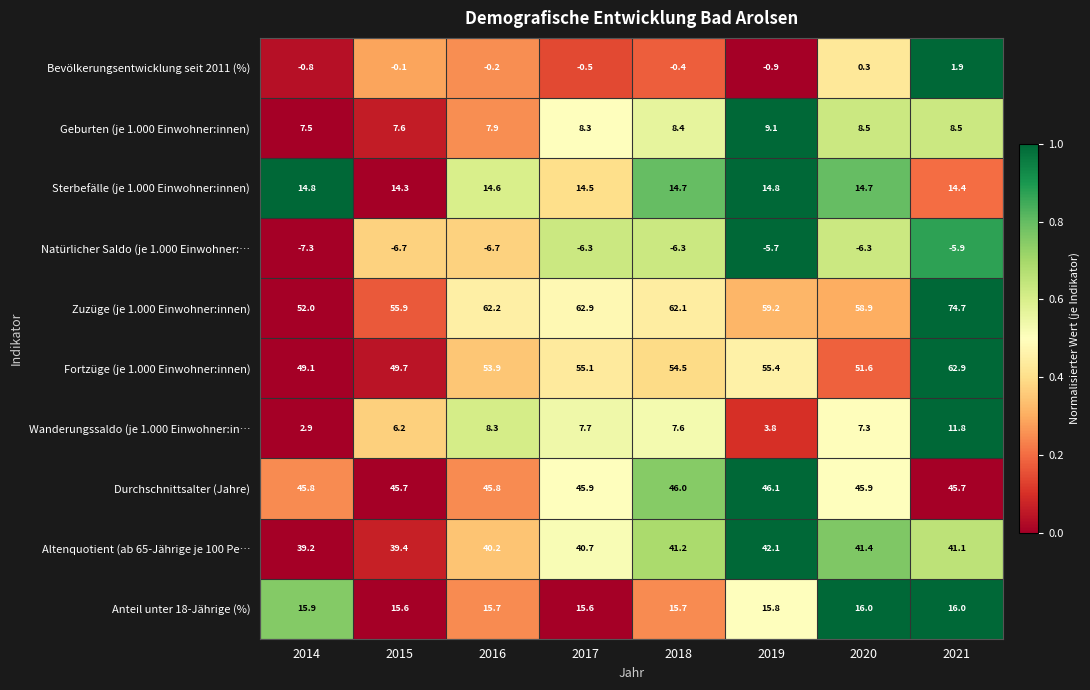

True or false: Sterbefälle (je 1.000 Einwohner:innen) has a value of 14.7 at 2018.

True